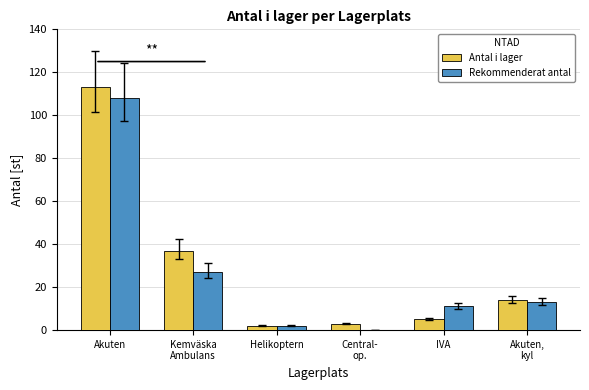

At which category is the sum across all series the highest?

Akuten